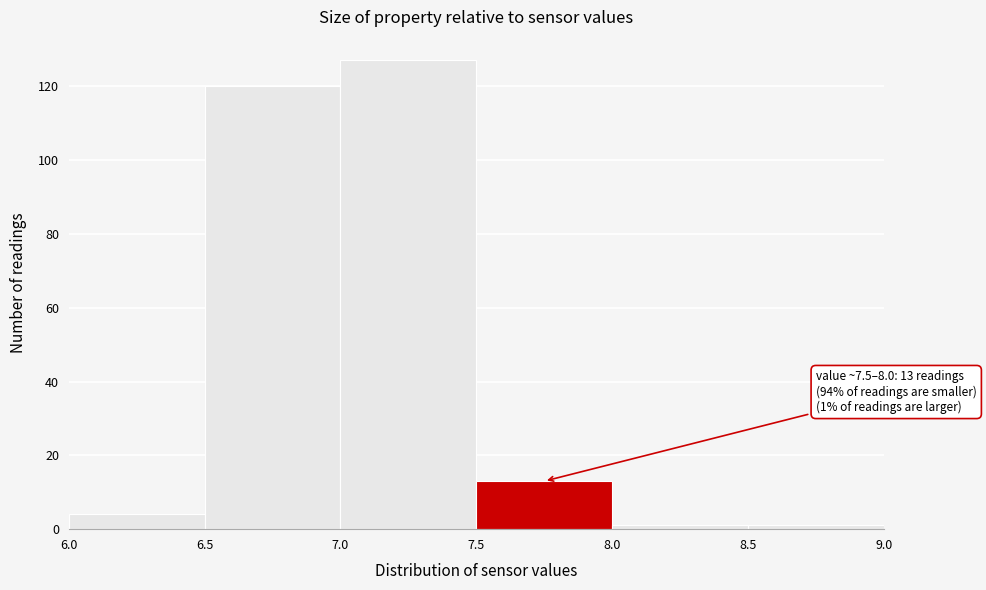

Over which range of the x-axis is the bar tallest?

7.0 to 7.5